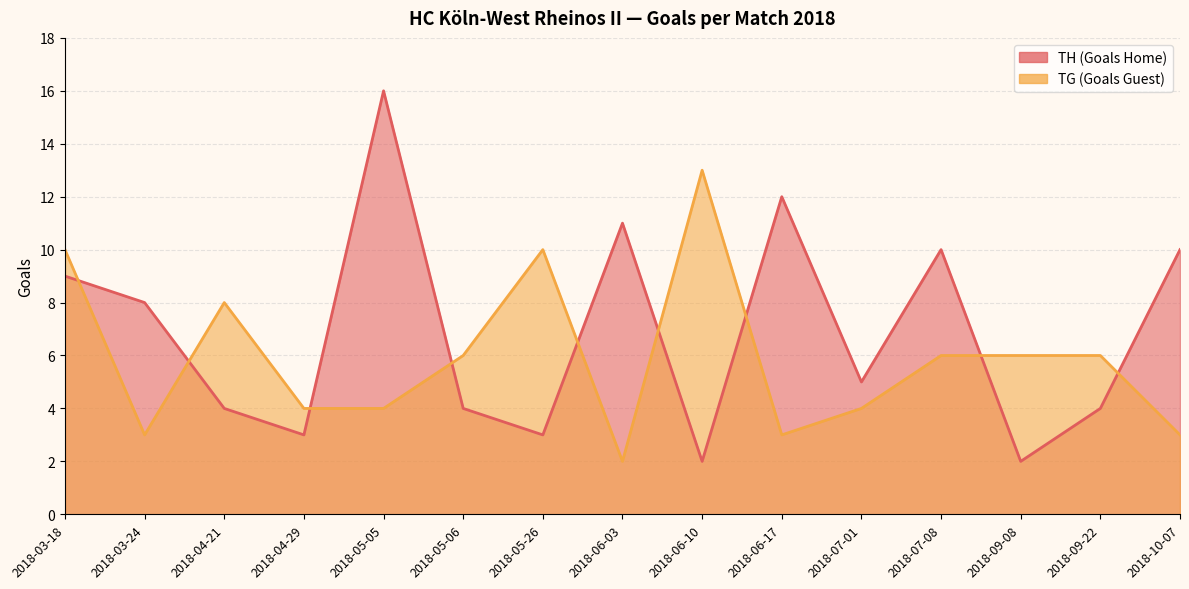

What position from the right is 2018-06-03?

8